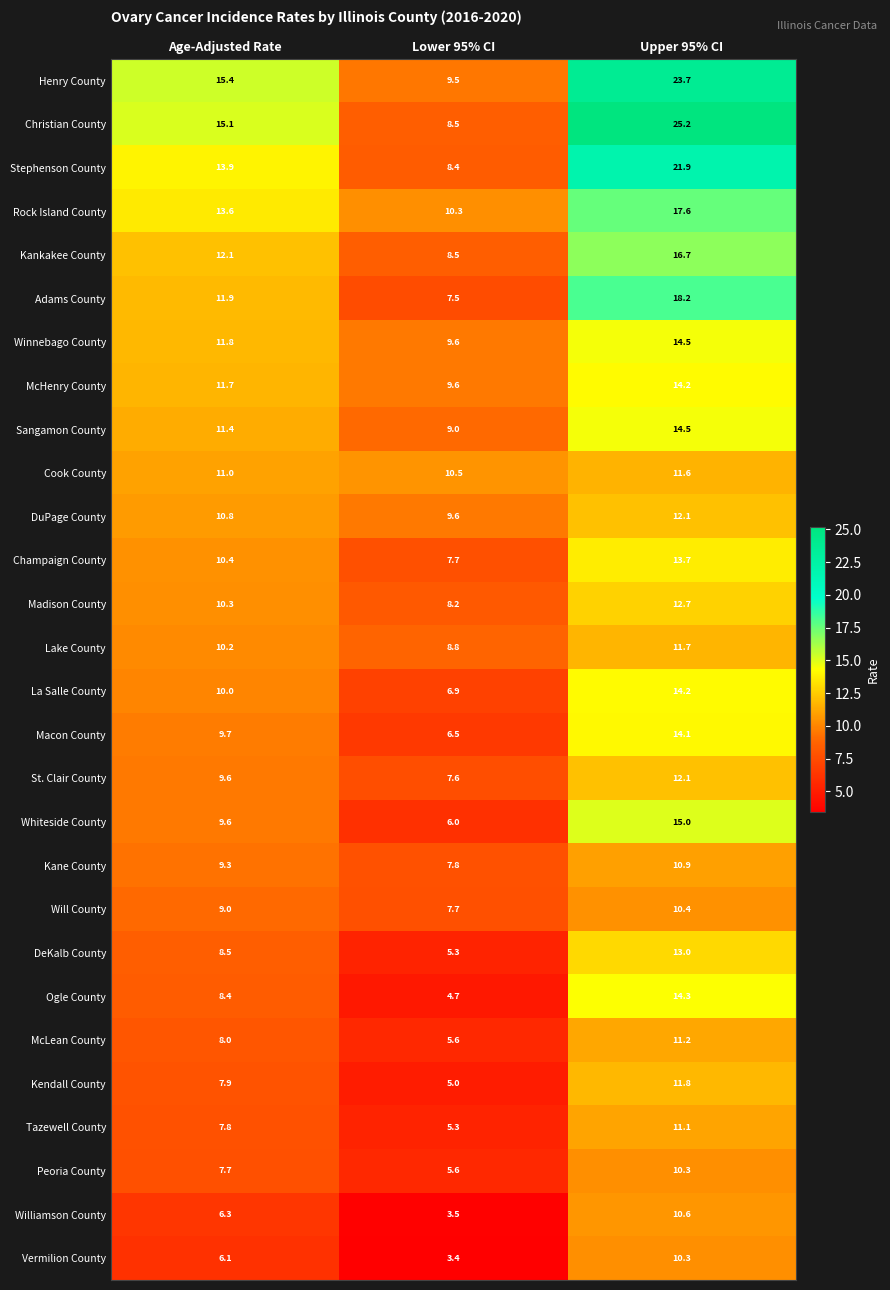

What is the greatest value displayed?

25.2